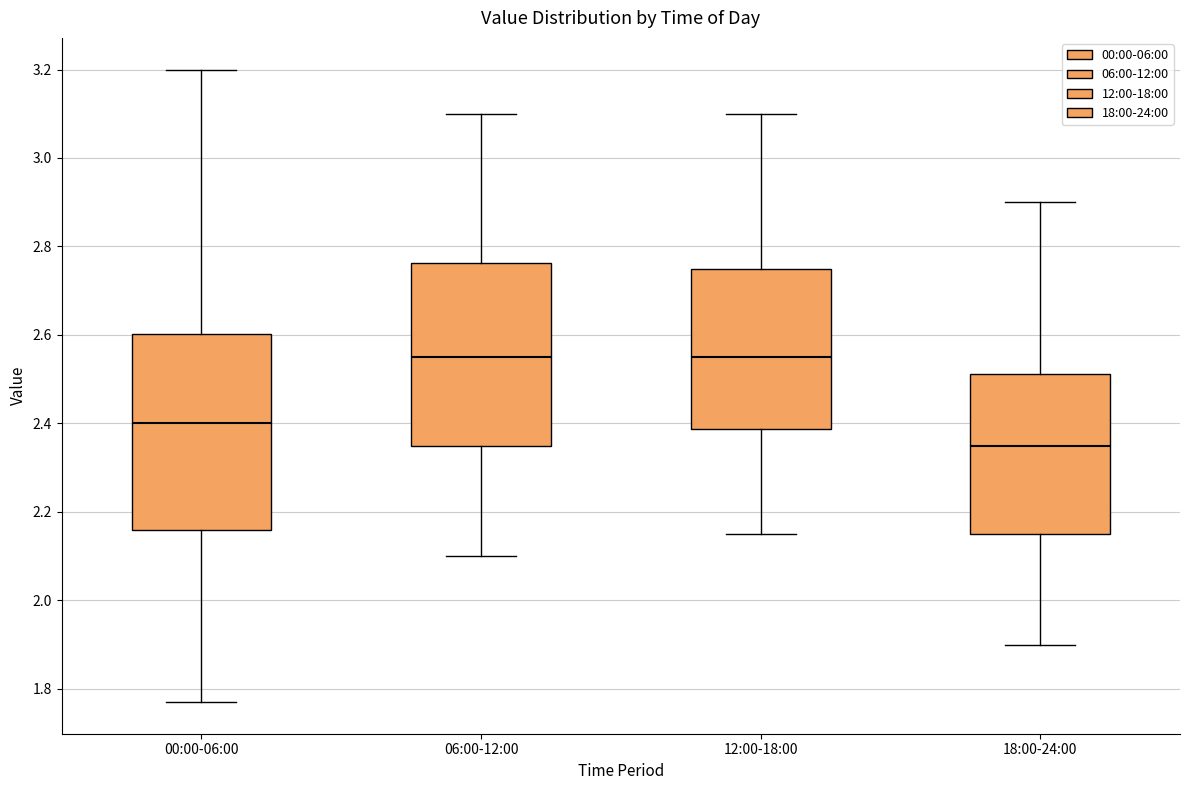

Where is the upper edge of the box for 06:00-12:00 on the y-axis? The values are not printed on the chart, so give them approximately, as read against the axis.

2.76